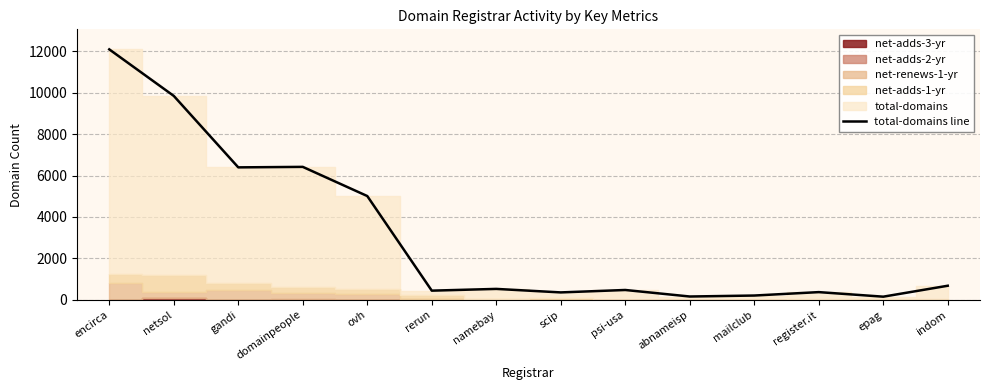

Rank the categories by value from lowest to highest.

epag, abnameisp, mailclub, scip, register.it, rerun, psi-usa, namebay, indom, ovh, gandi, domainpeople, netsol, encirca